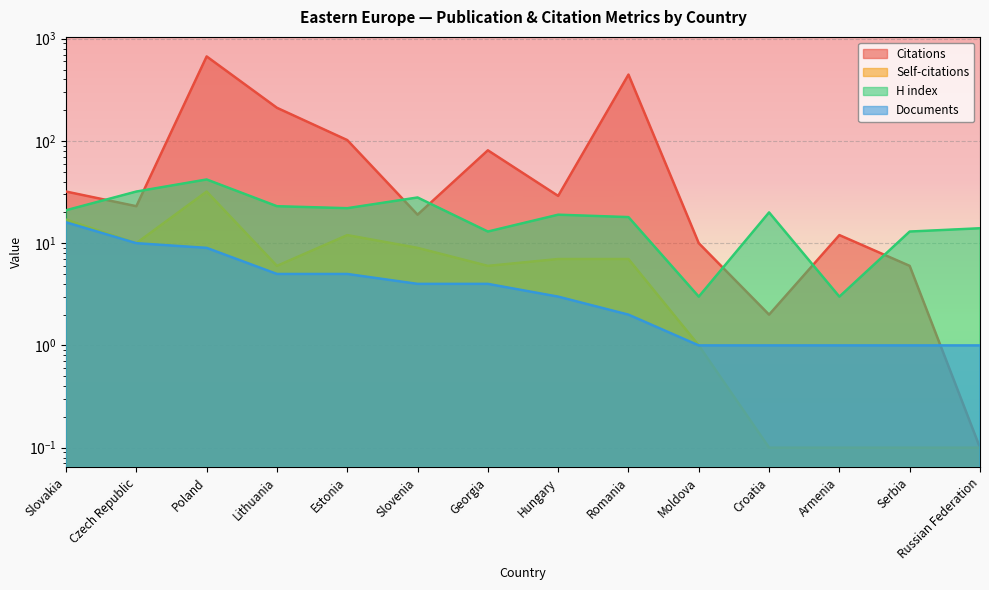

At which label does Citations first exceed 29?

Slovakia